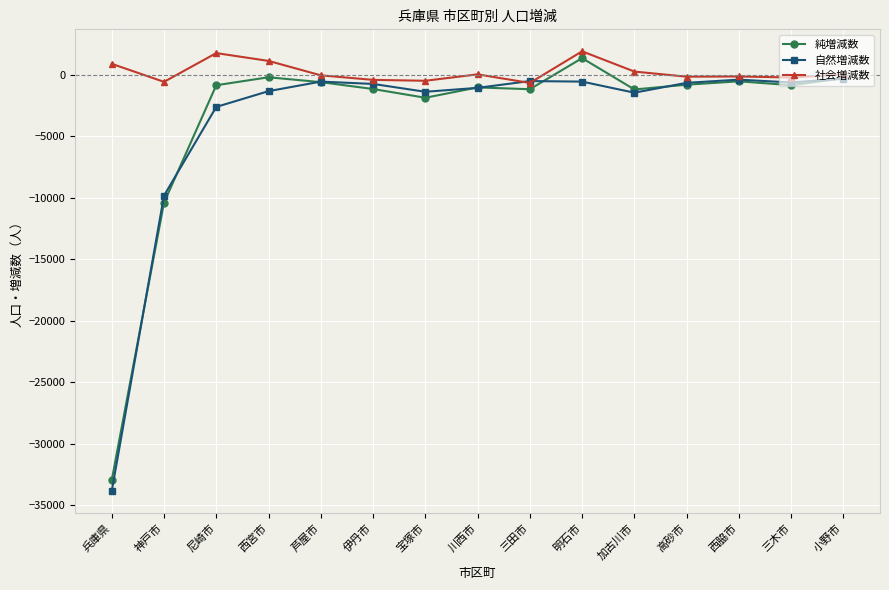

Where is the first local maximum for 社会増減数?

尼崎市